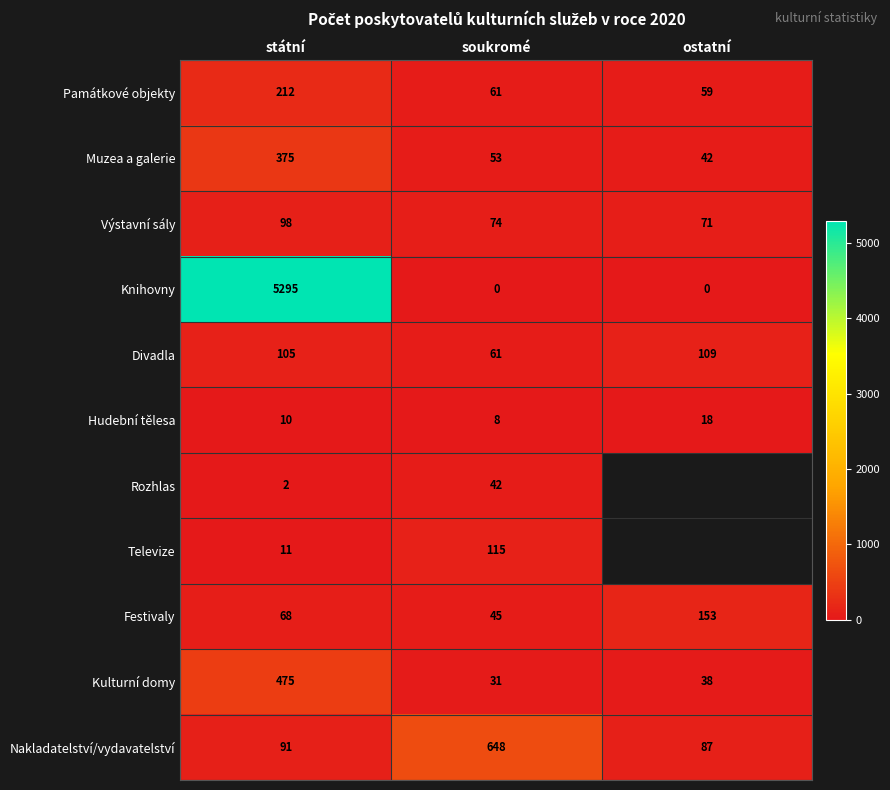

At which category does the chart reach its minimum across all series?

soukromé